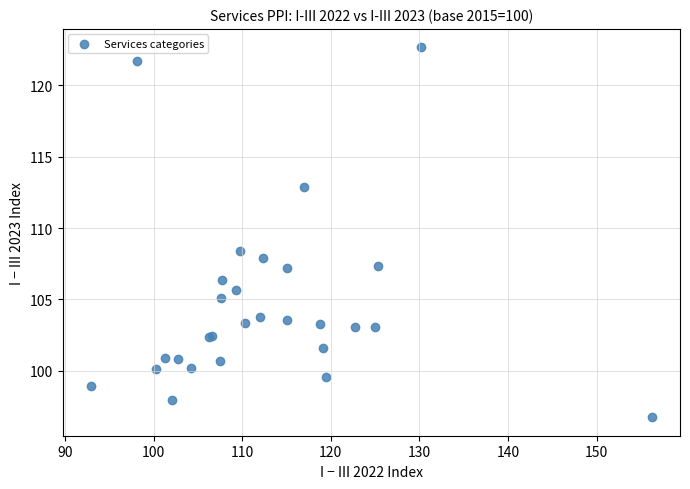

What Y value in the scatter plot is closest to 109?

108.4